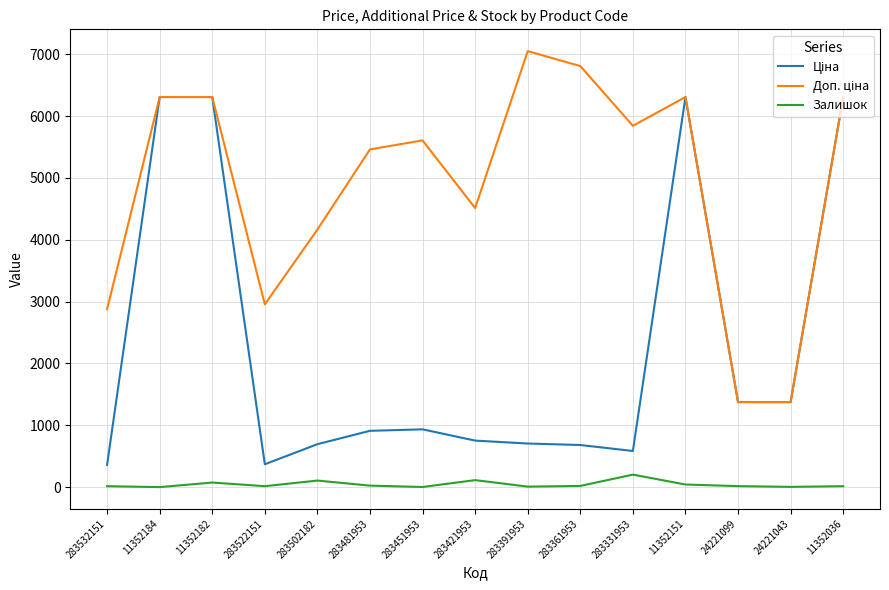

What is the maximum value for Залишок?

202.0